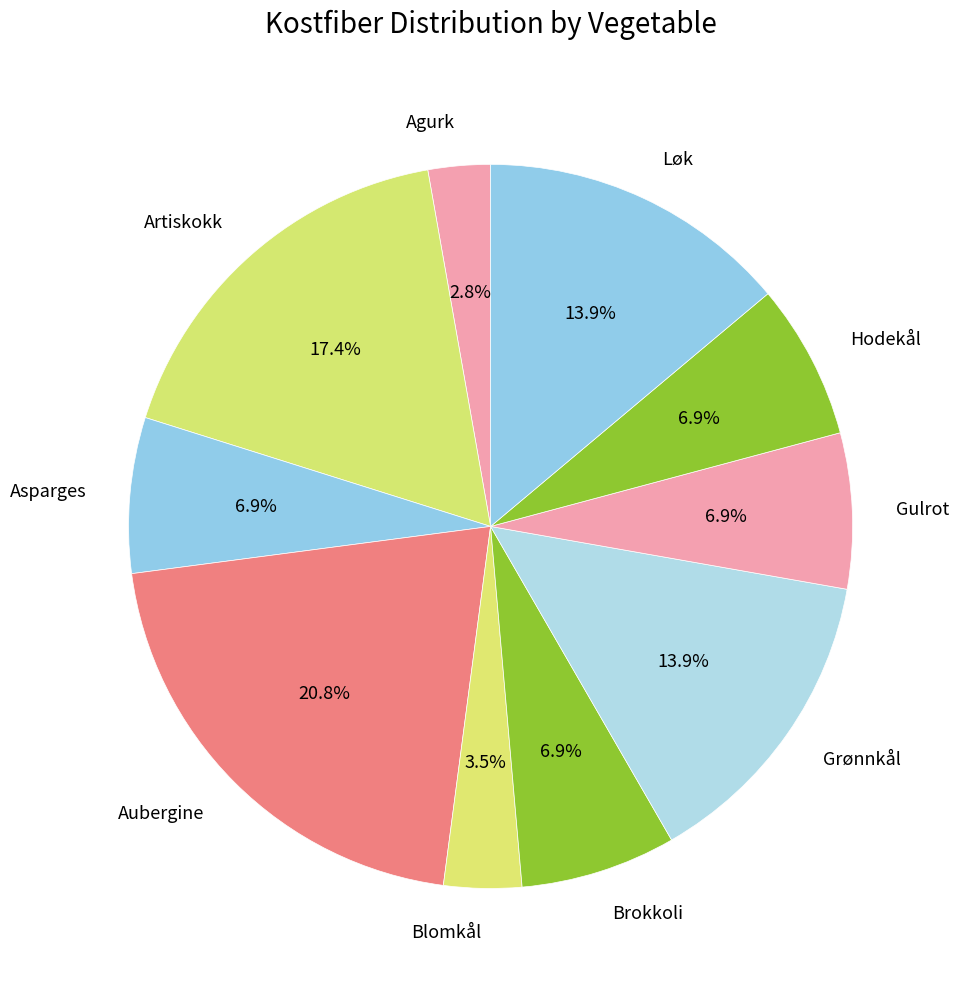

To the nearest percent, what is the average slice percentage?

10%